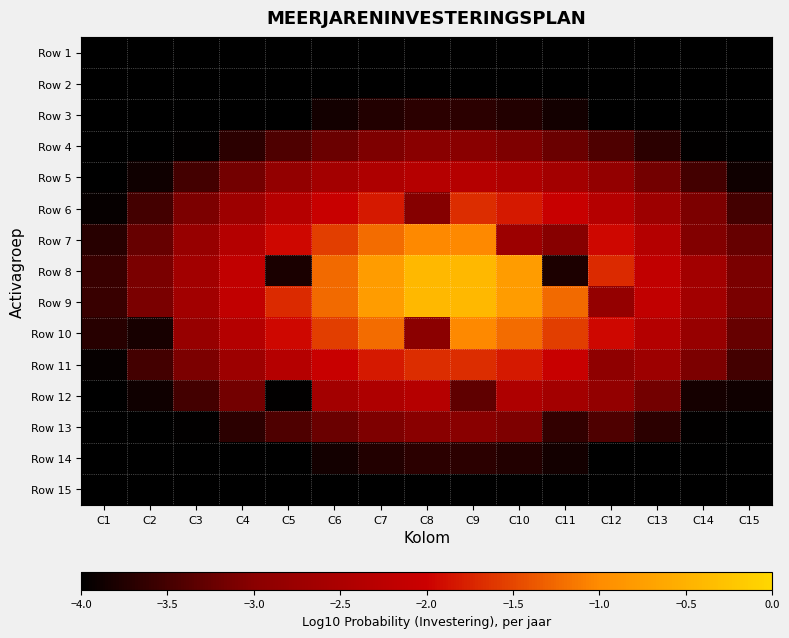

Between C2 and C10, which series saw the biggest shift?

Row 10